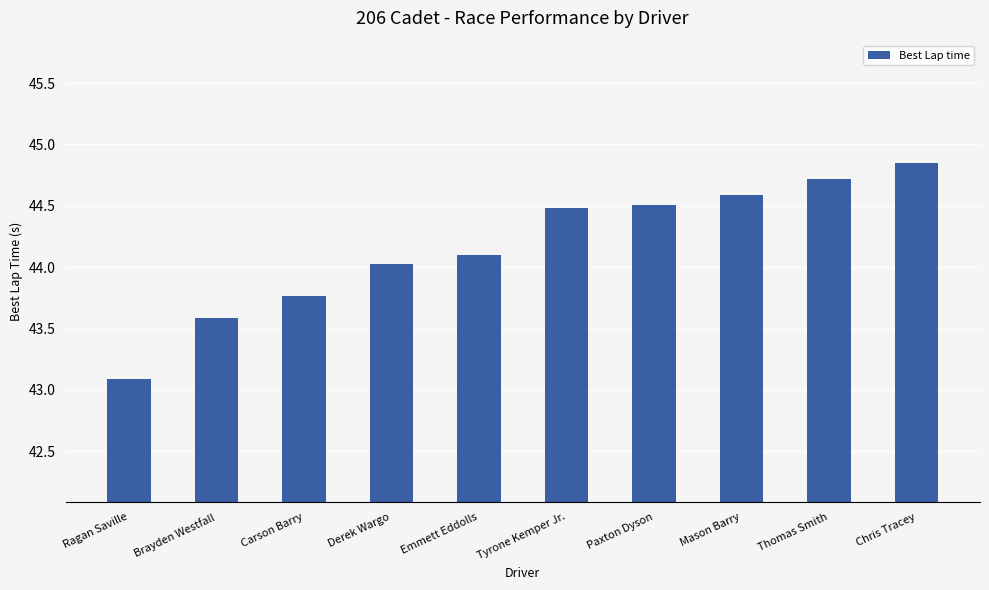

Between Ragan Saville and Mason Barry, which is larger?

Mason Barry